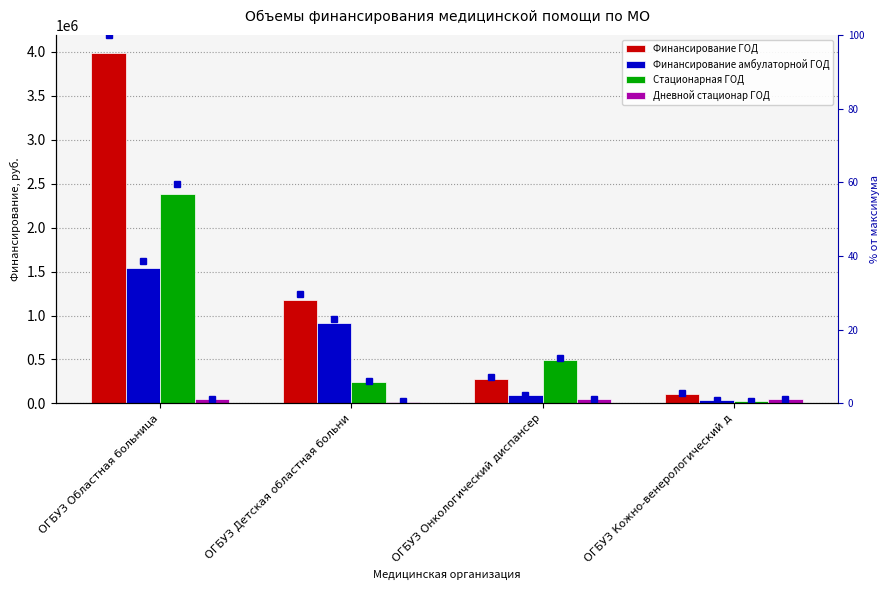

What is the difference between the maximum and minimum values in the Финансирование ГОД series?

3880592.0